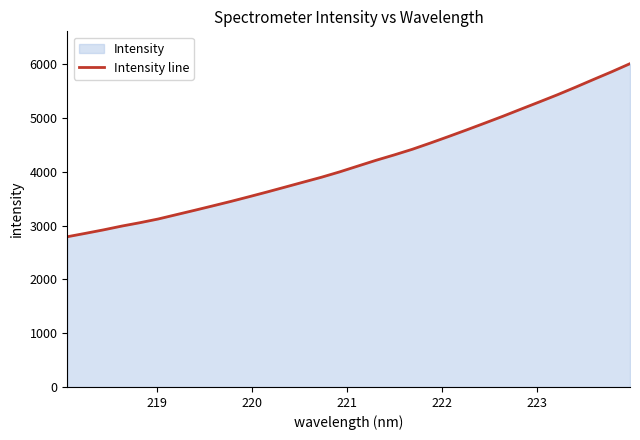

How many values are below 4104?

16